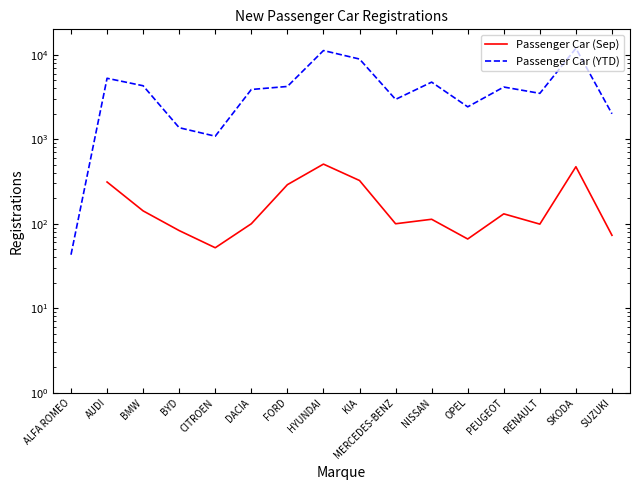

At which category does Passenger Car (Sep) reach its first local peak?

HYUNDAI